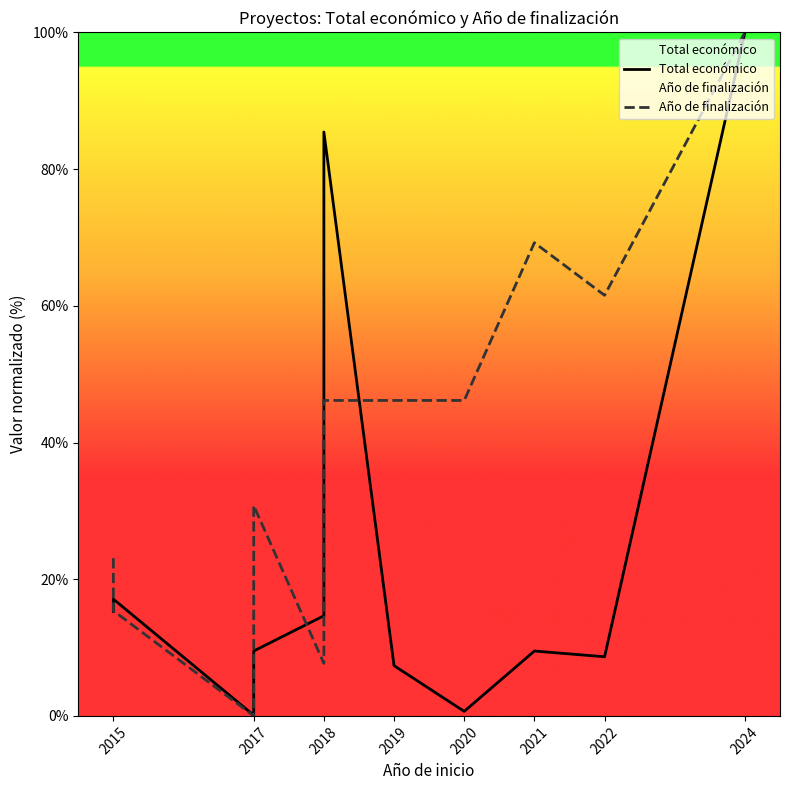

True or false: Total económico has more than 1 points higher than both neighbors.

True